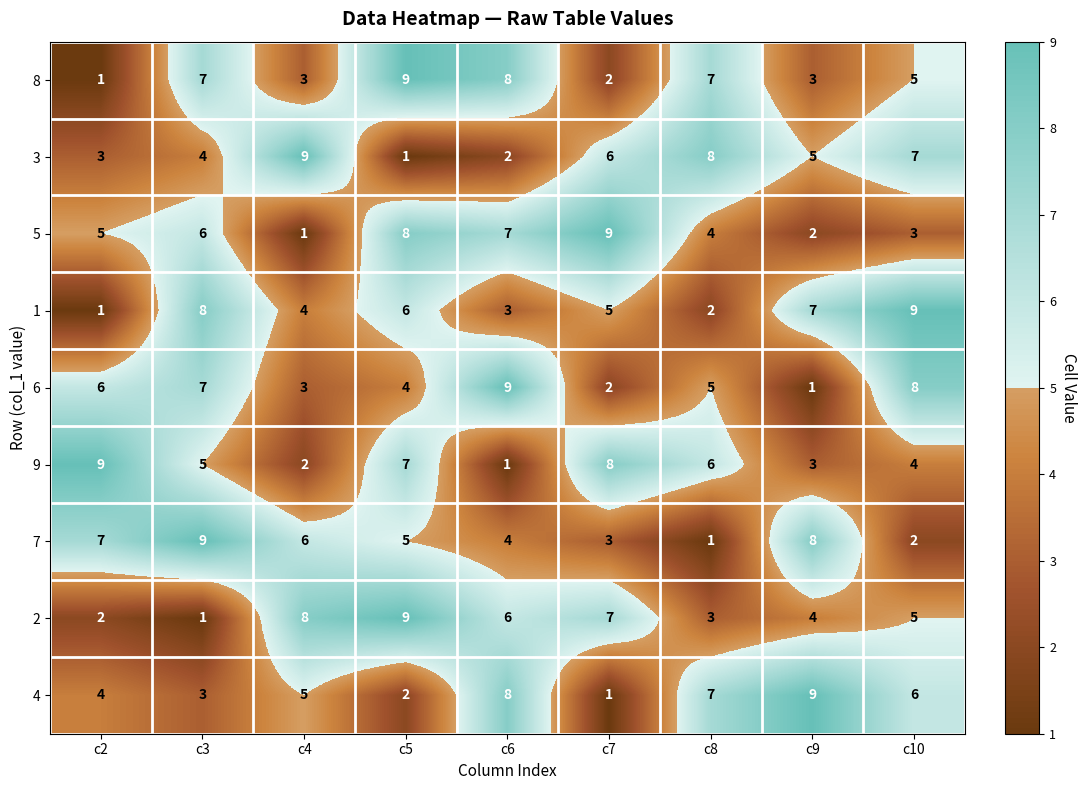

What is the highest value of the 9 series?

9